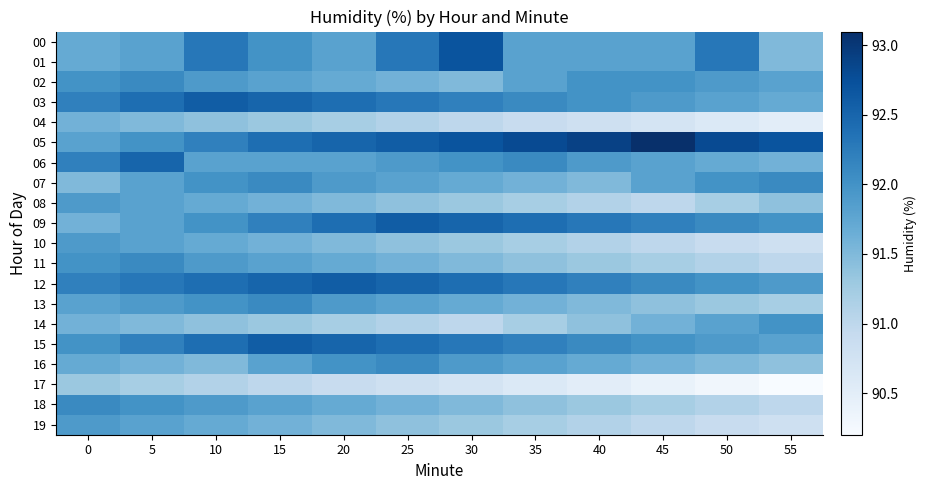

Reading left to right, transcribe all the data shown in this chart.

00: 0=91.7	5=91.8	10=92.3	15=92.0	20=91.8	25=92.3	30=92.7	35=91.8	40=91.8	45=91.8	50=92.3	55=91.5
01: 0=91.7	5=91.8	10=92.3	15=92.0	20=91.8	25=92.3	30=92.7	35=91.8	40=91.8	45=91.8	50=92.3	55=91.5
02: 0=92.0	5=92.1	10=91.9	15=91.8	20=91.7	25=91.6	30=91.5	35=91.8	40=92.0	45=92.0	50=91.9	55=91.8
03: 0=92.2	5=92.4	10=92.6	15=92.5	20=92.4	25=92.3	30=92.2	35=92.1	40=92.0	45=91.9	50=91.8	55=91.7
04: 0=91.6	5=91.5	10=91.4	15=91.3	20=91.2	25=91.1	30=91.0	35=90.9	40=90.8	45=90.7	50=90.6	55=90.5
05: 0=91.8	5=92.0	10=92.2	15=92.4	20=92.5	25=92.6	30=92.7	35=92.8	40=92.9	45=93.1	50=92.8	55=92.7
06: 0=92.2	5=92.5	10=91.8	15=91.8	20=91.8	25=91.9	30=92.0	35=92.1	40=91.9	45=91.8	50=91.7	55=91.6
07: 0=91.5	5=91.8	10=92.0	15=92.1	20=91.9	25=91.8	30=91.7	35=91.6	40=91.5	45=91.8	50=92.0	55=92.1
08: 0=91.9	5=91.8	10=91.7	15=91.6	20=91.5	25=91.4	30=91.3	35=91.2	40=91.1	45=91.0	50=91.2	55=91.4
09: 0=91.6	5=91.8	10=92.0	15=92.2	20=92.4	25=92.6	30=92.5	35=92.4	40=92.3	45=92.2	50=92.1	55=92.0
10: 0=91.9	5=91.8	10=91.7	15=91.6	20=91.5	25=91.4	30=91.3	35=91.2	40=91.1	45=91.0	50=90.9	55=90.8
11: 0=92.0	5=92.1	10=91.9	15=91.8	20=91.7	25=91.6	30=91.5	35=91.4	40=91.3	45=91.2	50=91.1	55=91.0
12: 0=92.2	5=92.3	10=92.4	15=92.5	20=92.6	25=92.5	30=92.4	35=92.3	40=92.2	45=92.1	50=92.0	55=91.9
13: 0=91.8	5=91.9	10=92.0	15=92.1	20=91.9	25=91.8	30=91.7	35=91.6	40=91.5	45=91.4	50=91.3	55=91.2
14: 0=91.6	5=91.5	10=91.4	15=91.3	20=91.2	25=91.1	30=91.0	35=91.2	40=91.4	45=91.6	50=91.8	55=92.0
15: 0=92.0	5=92.2	10=92.4	15=92.6	20=92.5	25=92.4	30=92.3	35=92.2	40=92.1	45=92.0	50=91.9	55=91.8
16: 0=91.7	5=91.6	10=91.5	15=91.8	20=92.0	25=92.1	30=91.9	35=91.8	40=91.7	45=91.6	50=91.5	55=91.4
17: 0=91.3	5=91.2	10=91.1	15=91.0	20=90.9	25=90.8	30=90.7	35=90.6	40=90.5	45=90.4	50=90.3	55=90.2
18: 0=92.1	5=92.0	10=91.9	15=91.8	20=91.7	25=91.6	30=91.5	35=91.4	40=91.3	45=91.2	50=91.1	55=91.0
19: 0=91.9	5=91.8	10=91.7	15=91.6	20=91.5	25=91.4	30=91.3	35=91.2	40=91.1	45=91.0	50=90.9	55=90.8